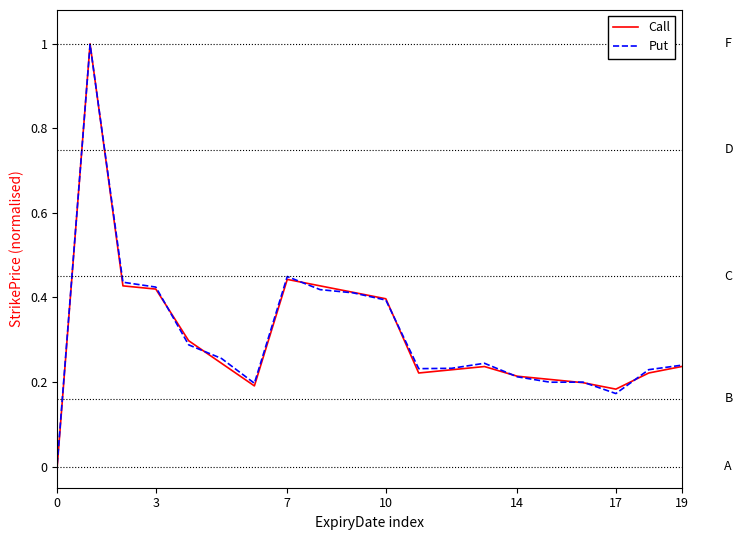

Which series has the widest spread of values?

Call